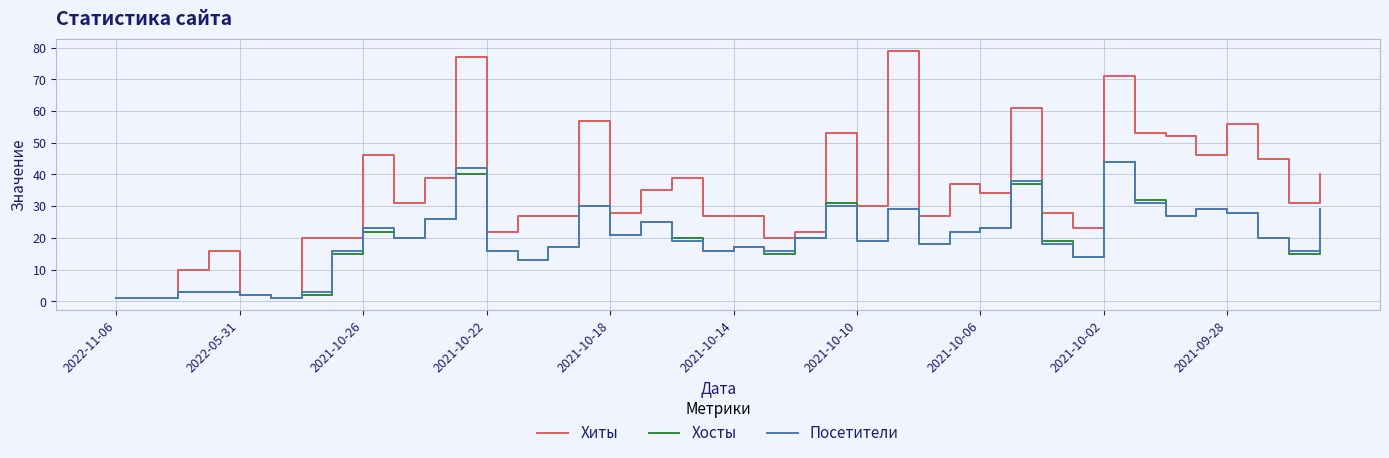

What is the highest value of the Посетители series?

44